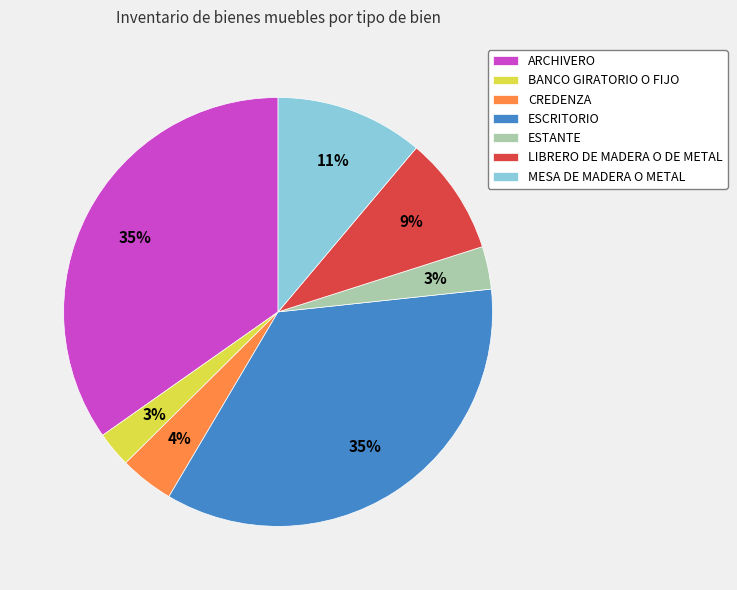

How many segments does this pie chart have?

7